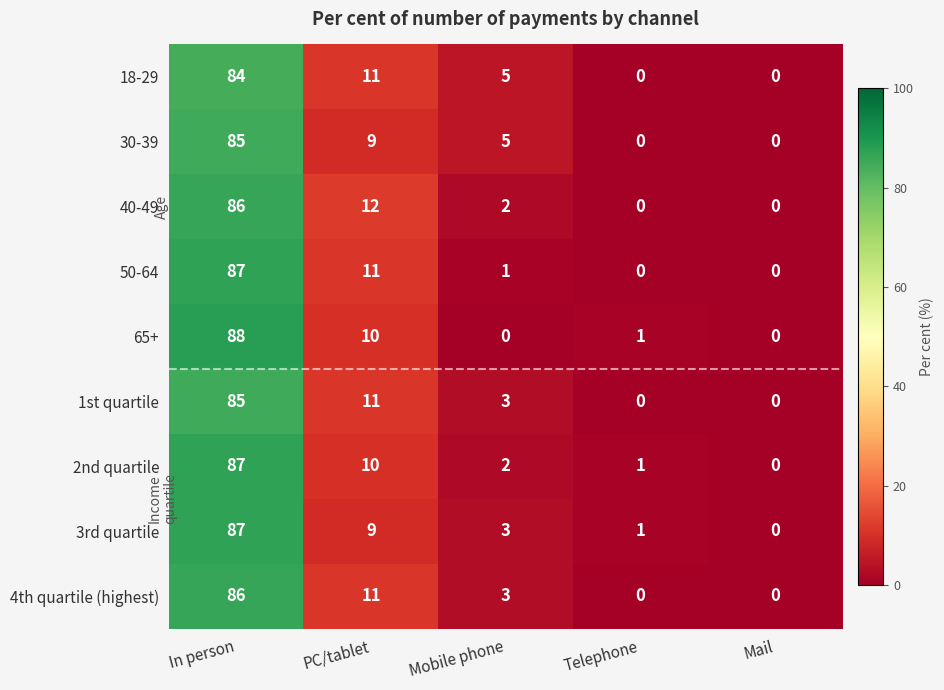

How many distinct data groups are displayed?

9